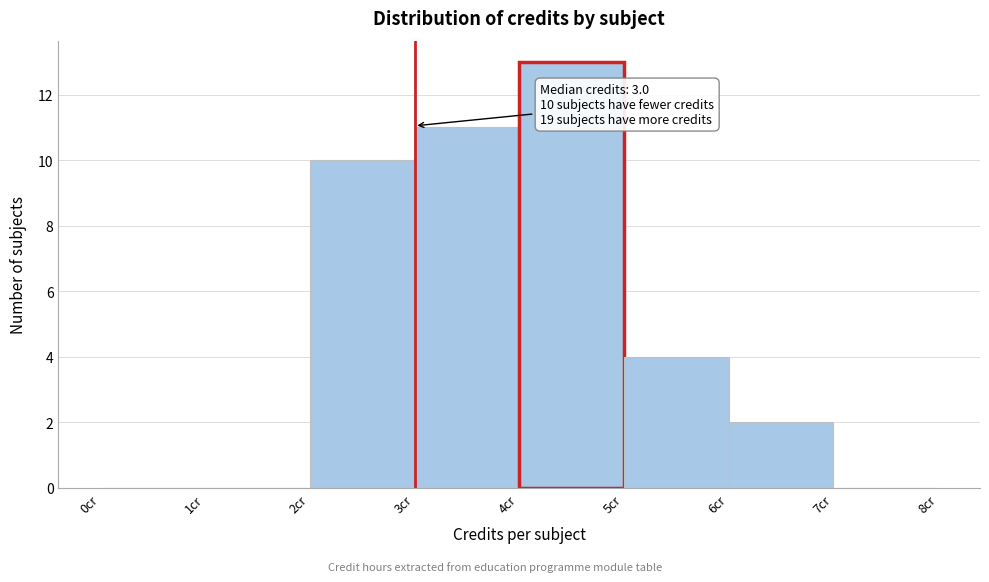

Which range on the x-axis has the tallest bar?

4 to 5